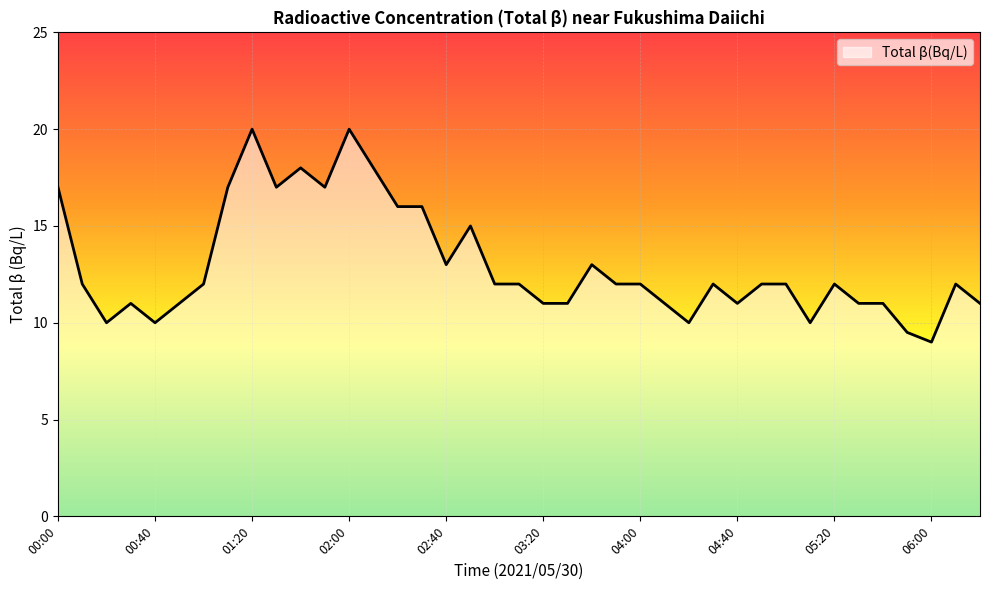

What is the difference between the maximum and minimum values?

11.0